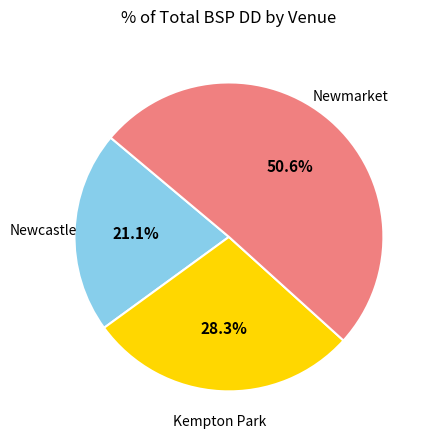

Count the number of slices in the pie.

3